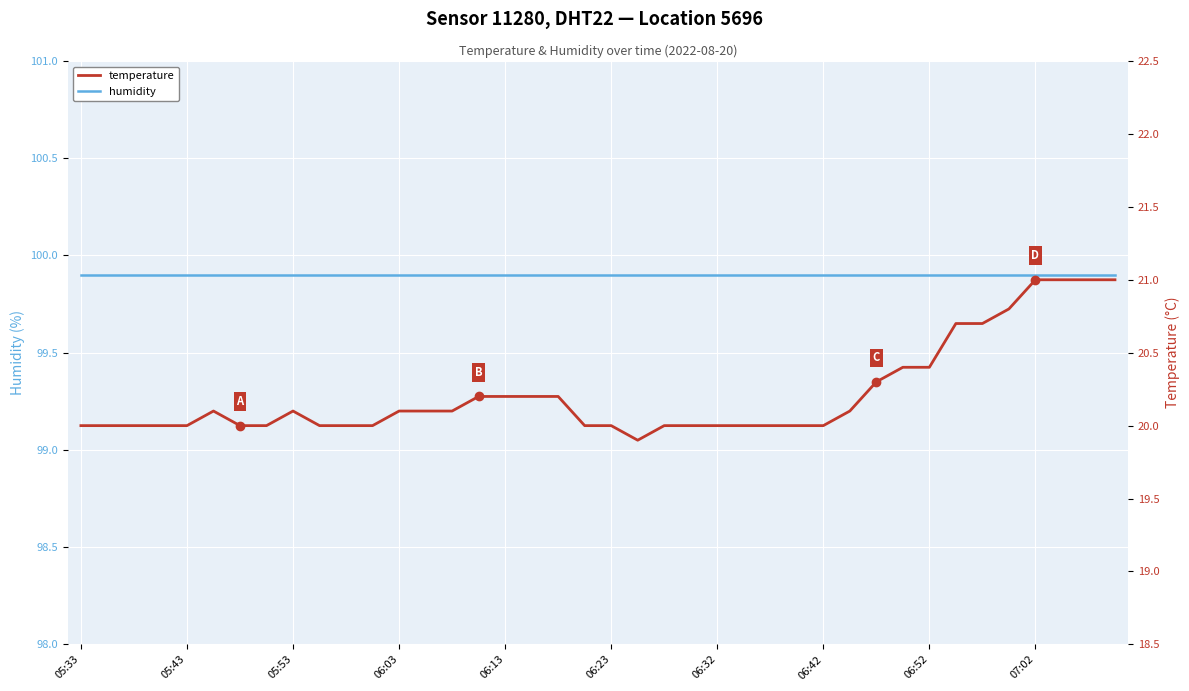

Is this an area chart (filled region under the line)?

No